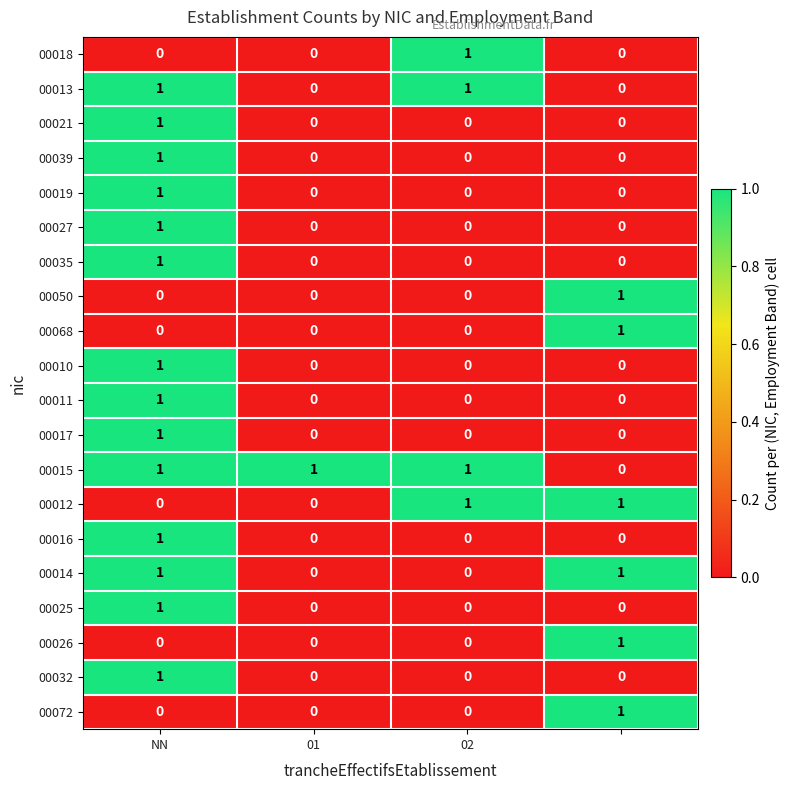

How many positive values does the 00010 series have?

1